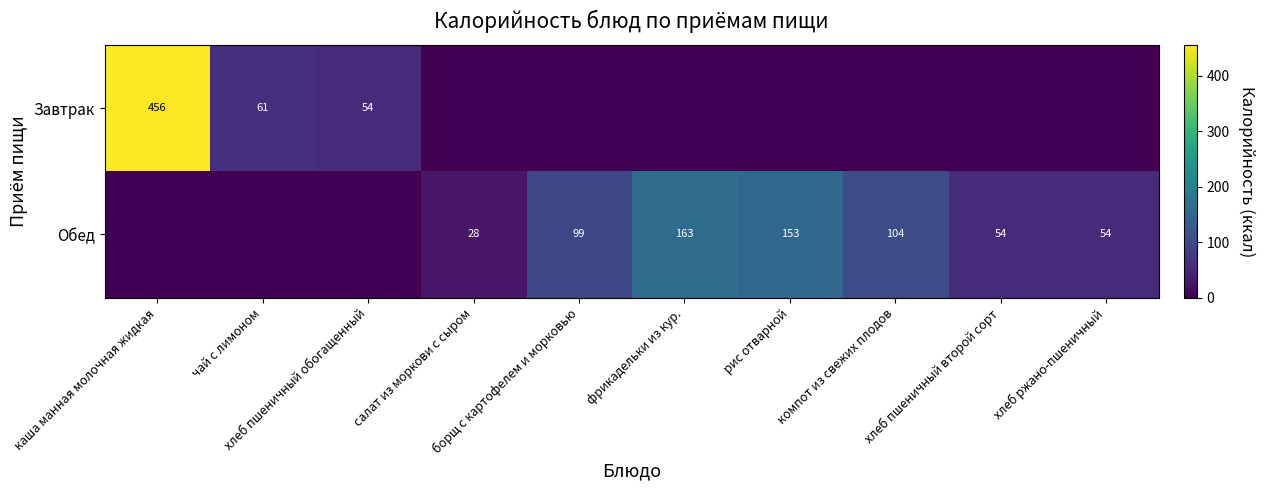

Which series has the widest spread of values?

Завтрак